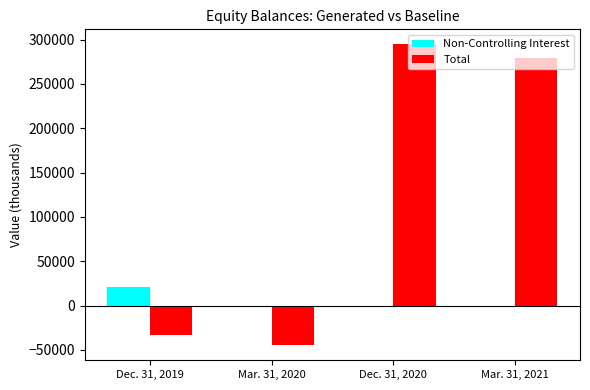

What is the sum of the Non-Controlling Interest values at Mar. 31, 2020 and Dec. 31, 2019?

20961